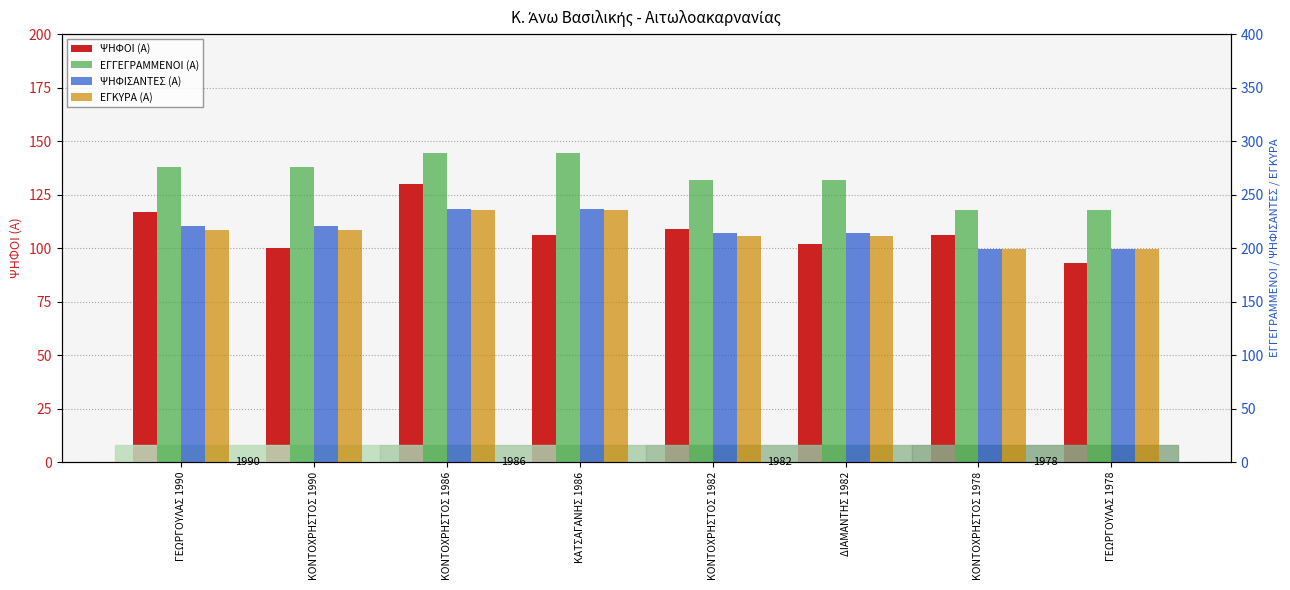

What is the maximum value for ΕΓΚΥΡΑ (Α)?

236